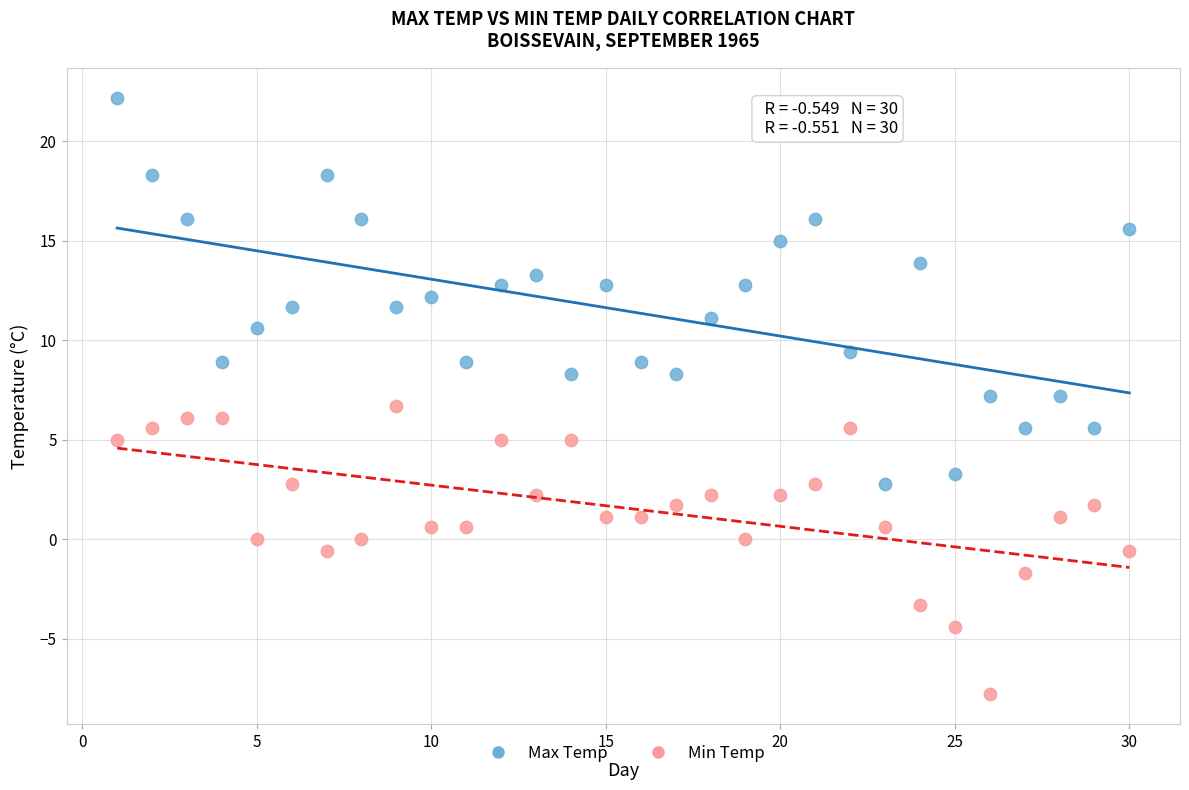

Which series contains the lowest Y value?

Min Temp